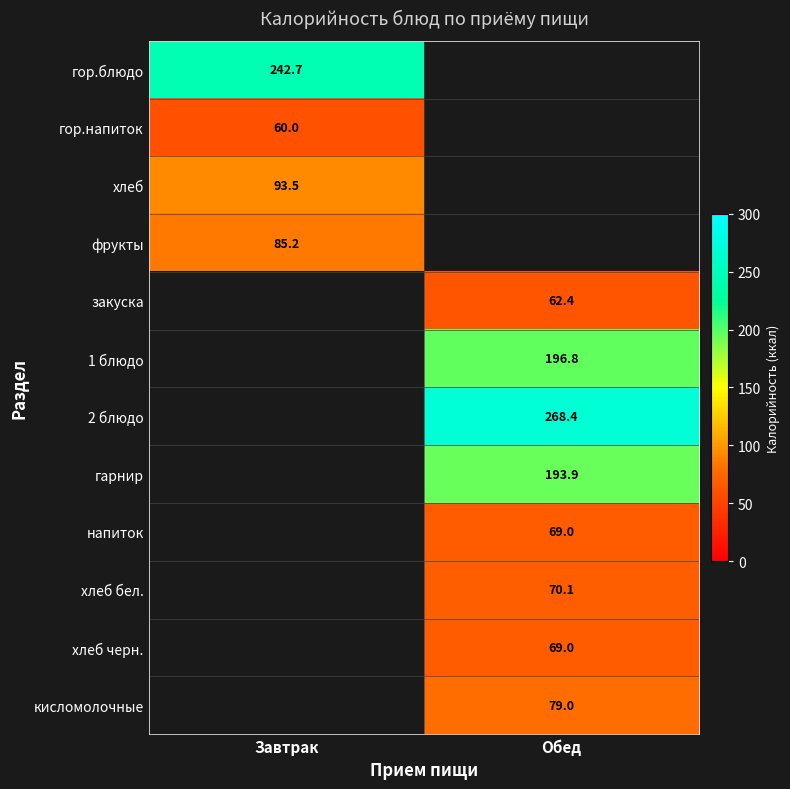

True or false: гарнир has a value of 193.9 at Обед.

True